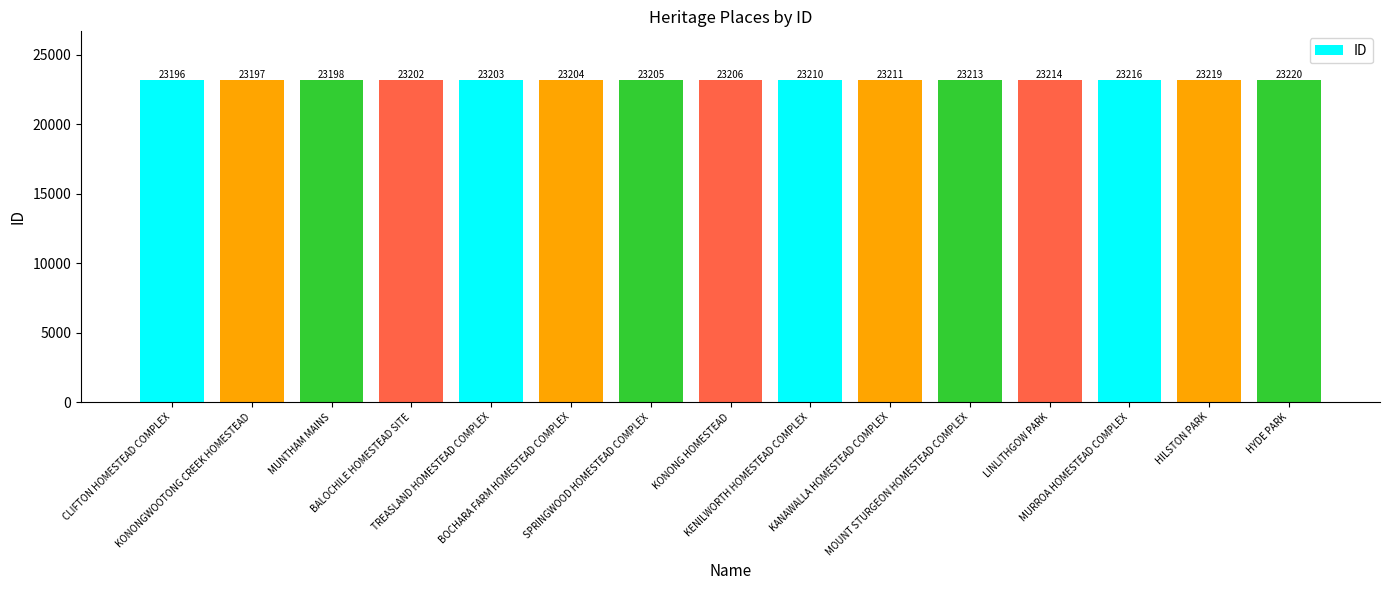

Approximately how many times larger is the value at MOUNT STURGEON HOMESTEAD COMPLEX compared to BOCHARA FARM HOMESTEAD COMPLEX?

1.0